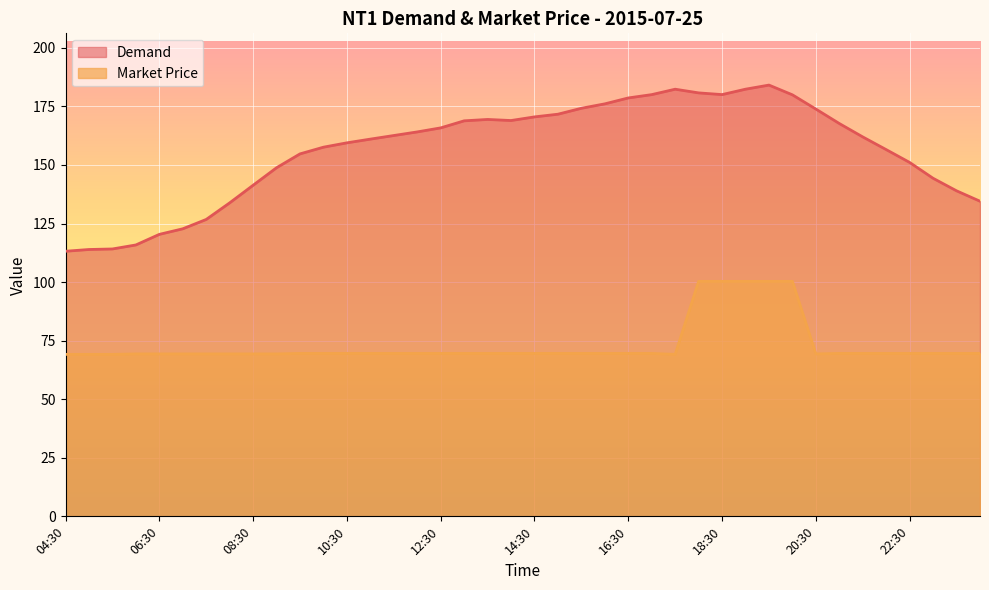

What is the difference between the highest and lowest values at 14:30?

101.0